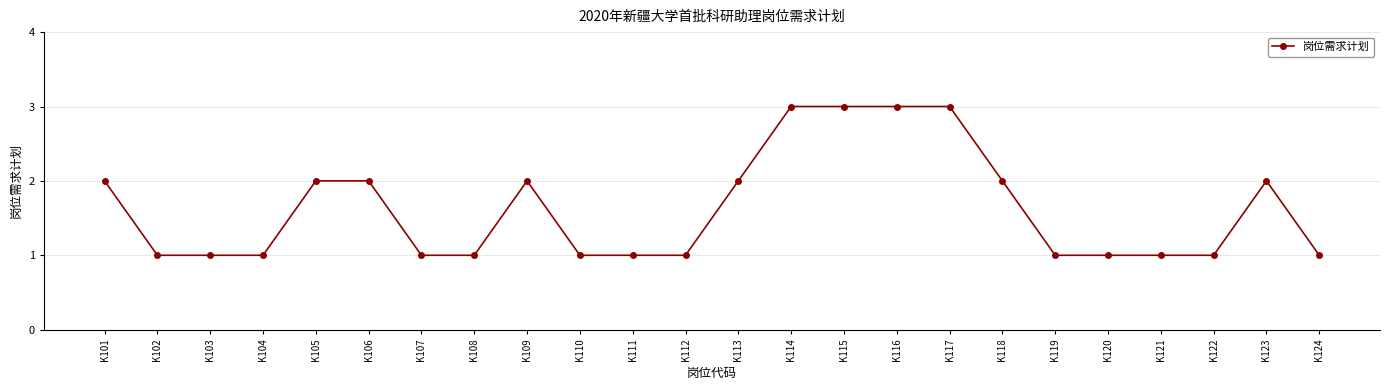

Reading left to right, transcribe all the data shown in this chart.

2	1	1	1	2	2	1	1	2	1	1	1	2	3	3	3	3	2	1	1	1	1	2	1